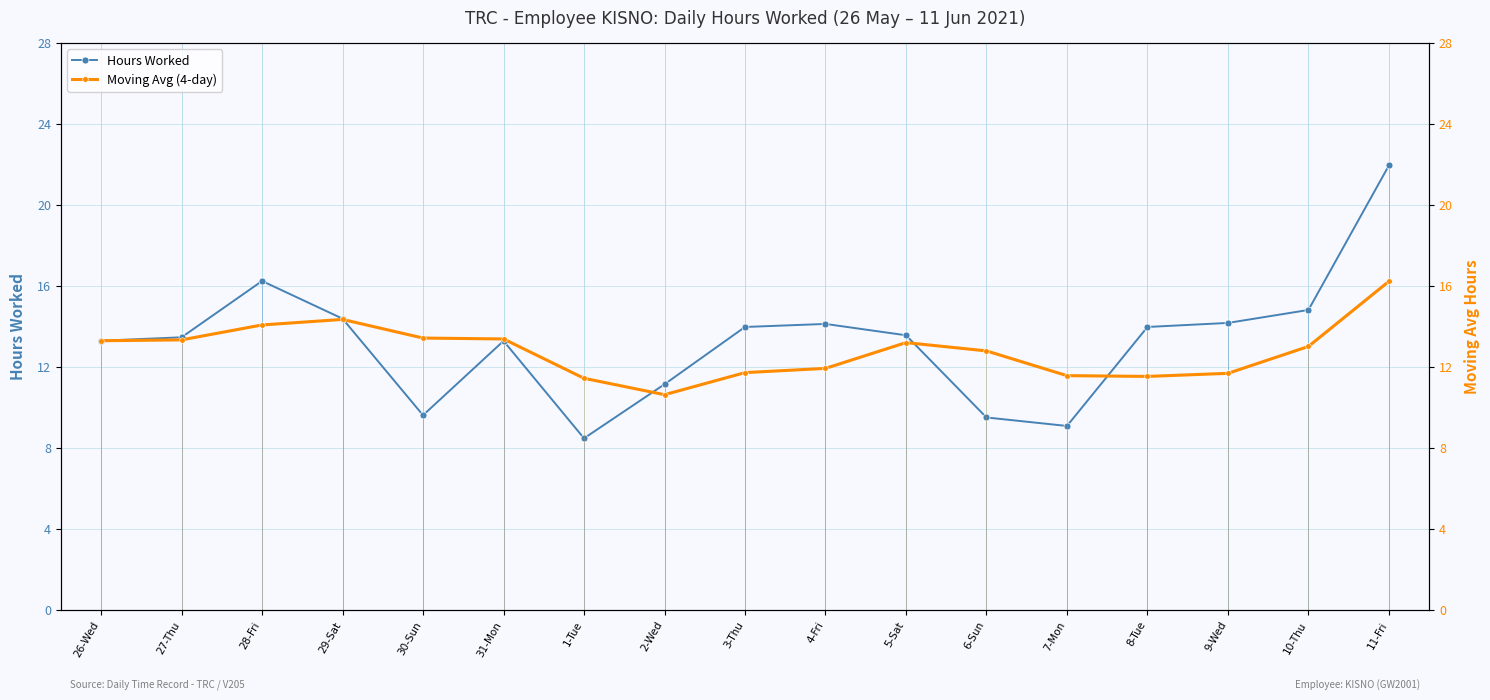

Where does the Moving Avg (4-day) series first go above 13?

26-Wed